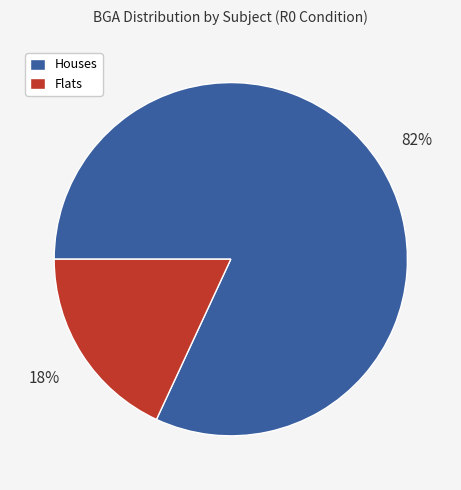

To the nearest percent, what is the average slice percentage?

50%